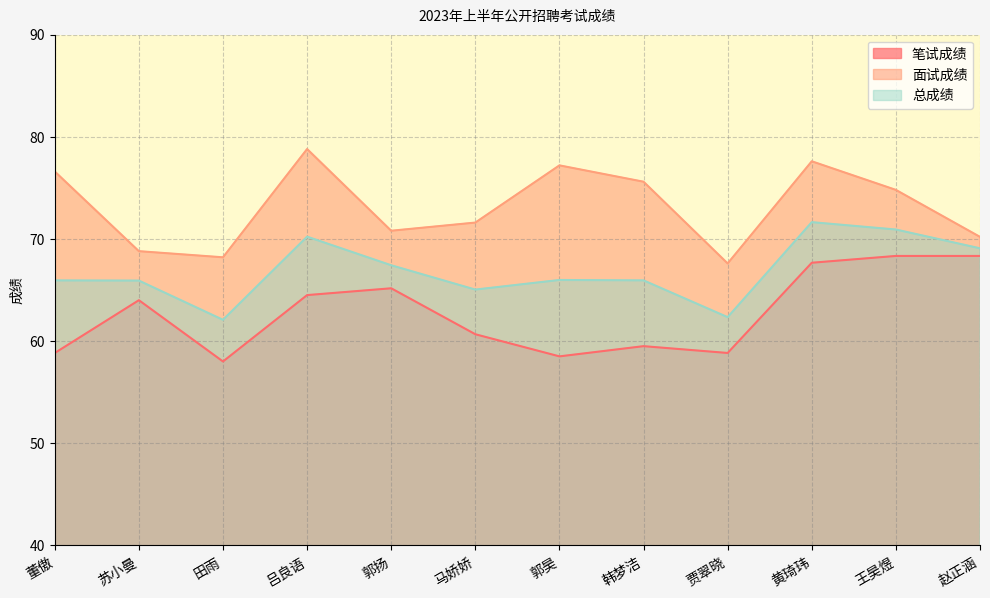

Is the value of 总成绩 at 黄琦玮 greater than the value of 面试成绩 at 黄琦玮?

No